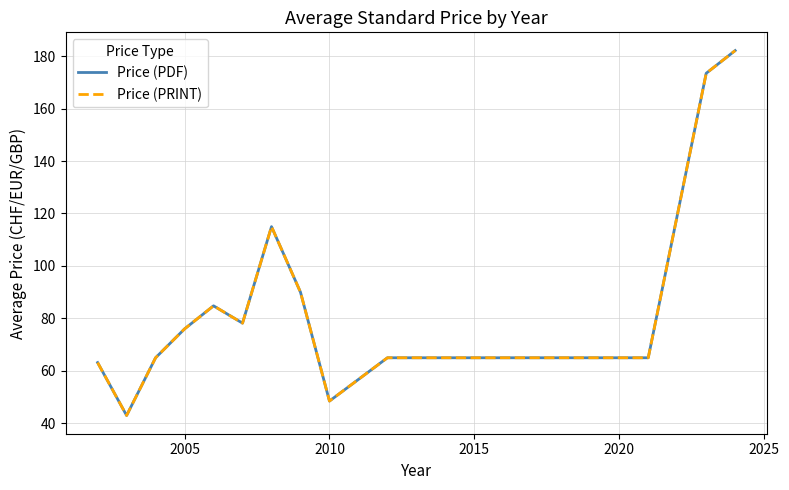

Does the chart display data point markers on the line(s)?

No